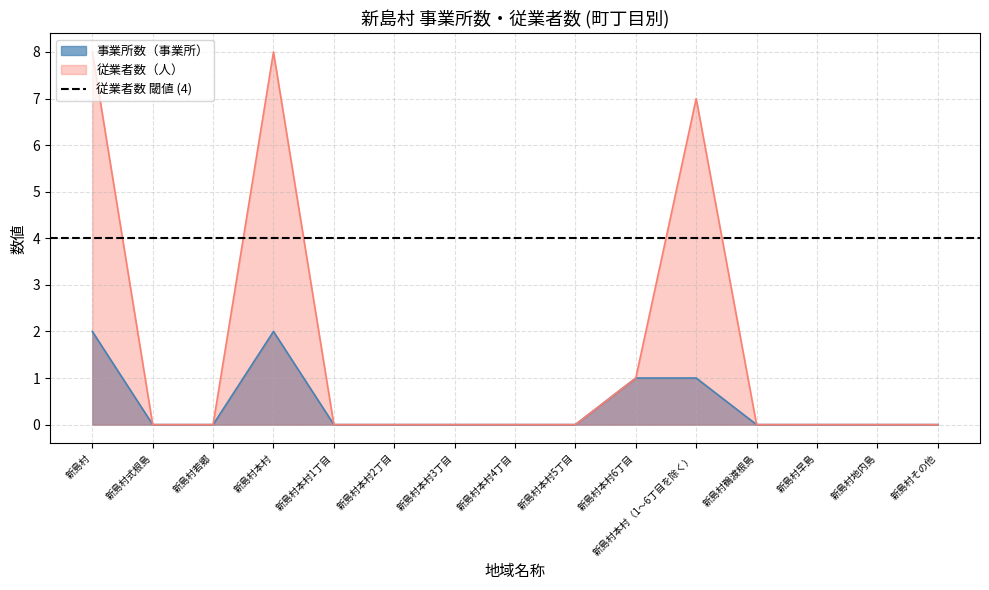

What position from the right is 新島村鵜渡根島?

4